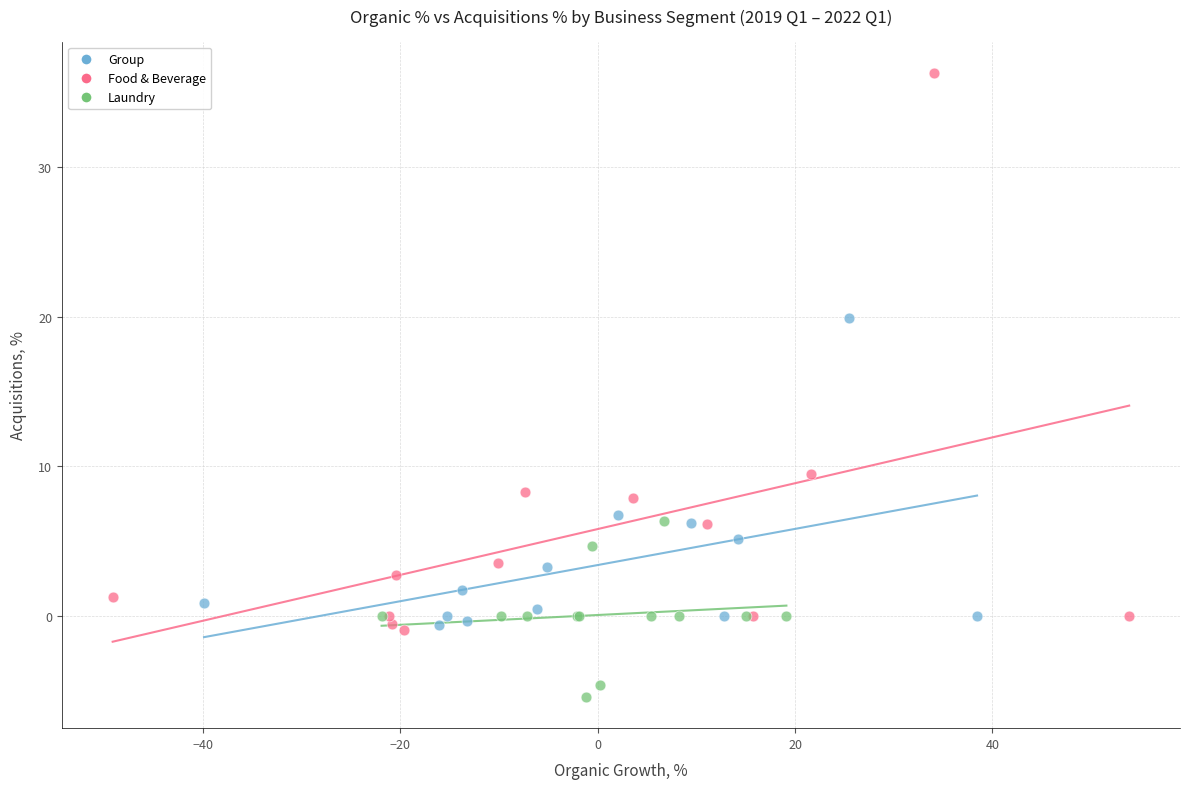

Which series contains the highest Y value?

Food & Beverage